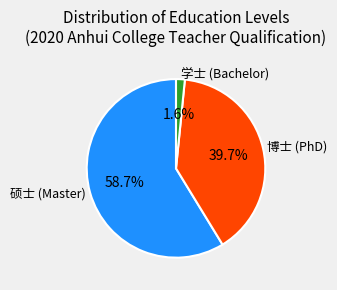

Is there a majority slice in this chart?

Yes